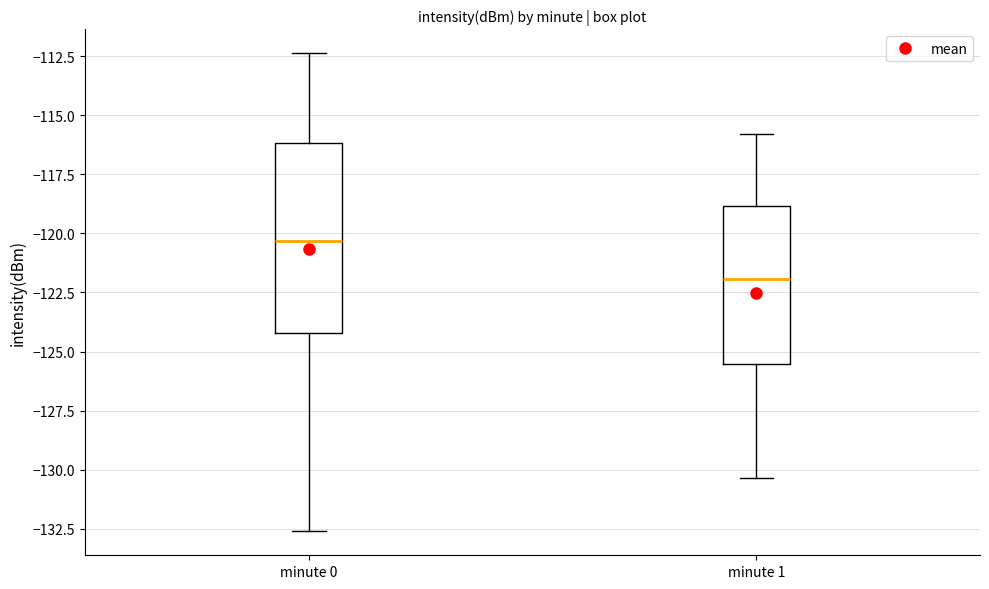

Which box is the tallest, from its lower edge to its upper edge?

minute 0